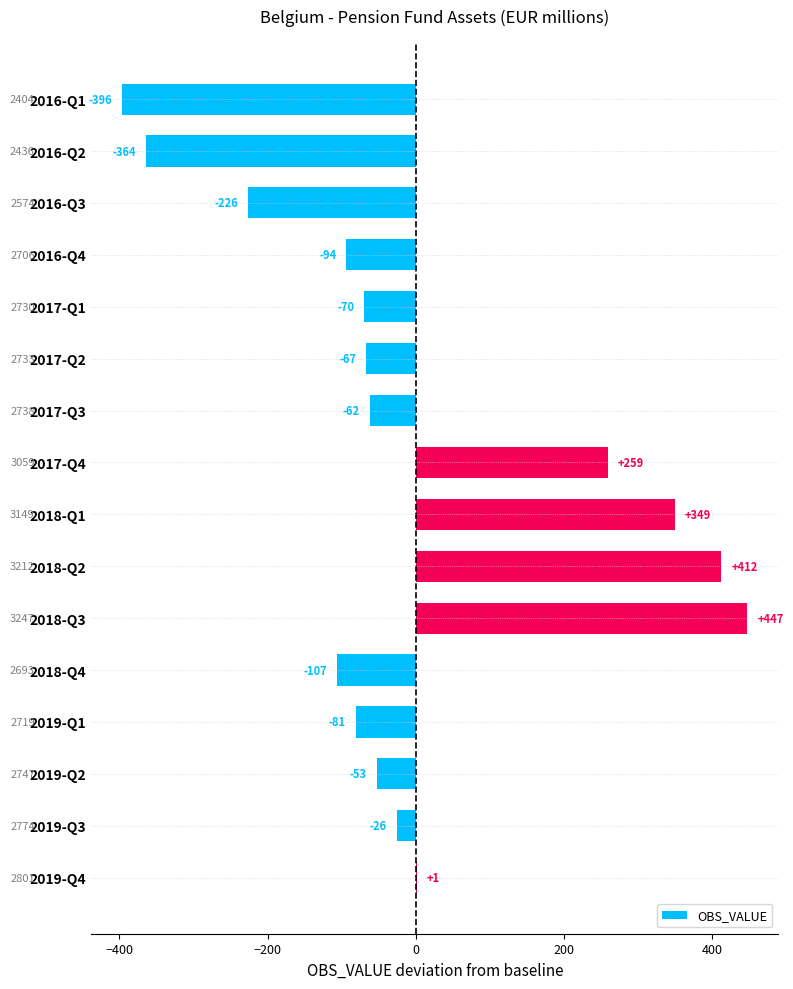

What is the sum of all values?

-78